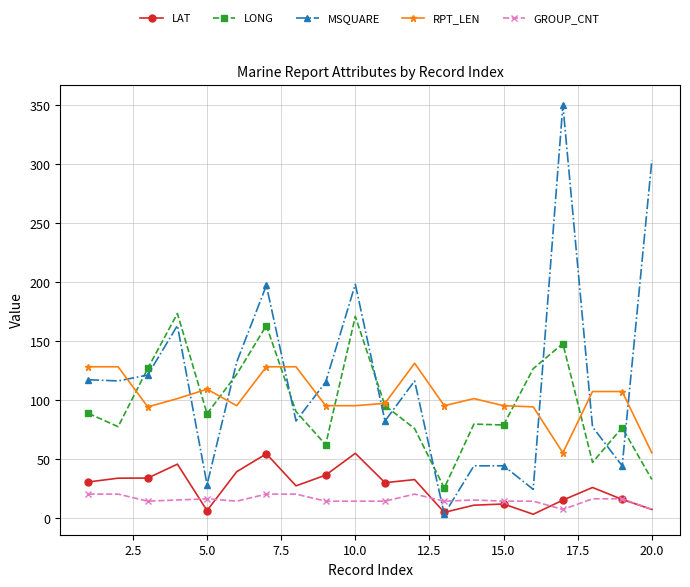

What is the maximum value for MSQUARE?

350.0